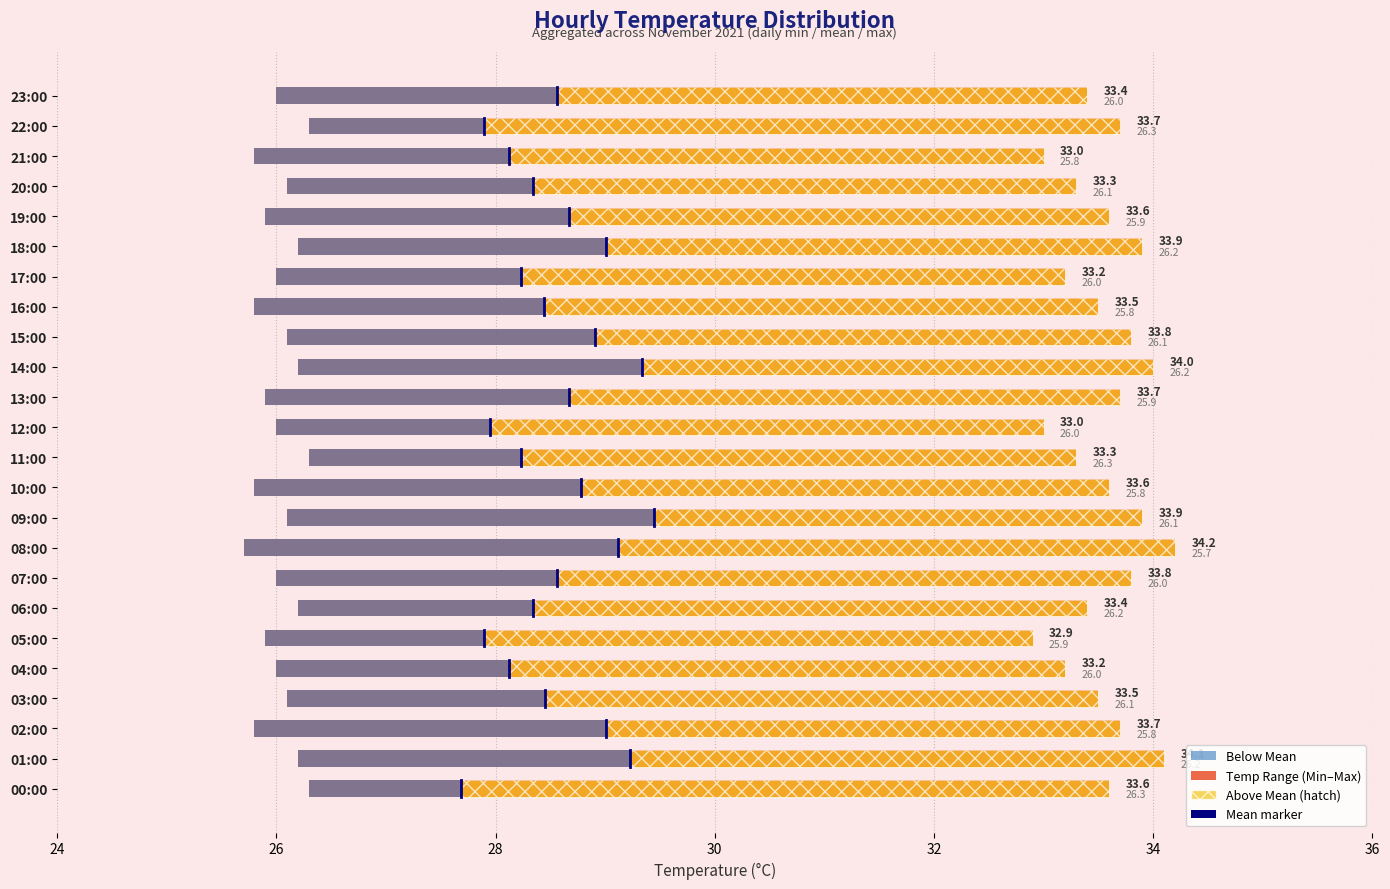

What is the minimum value for Below Mean?

1.4